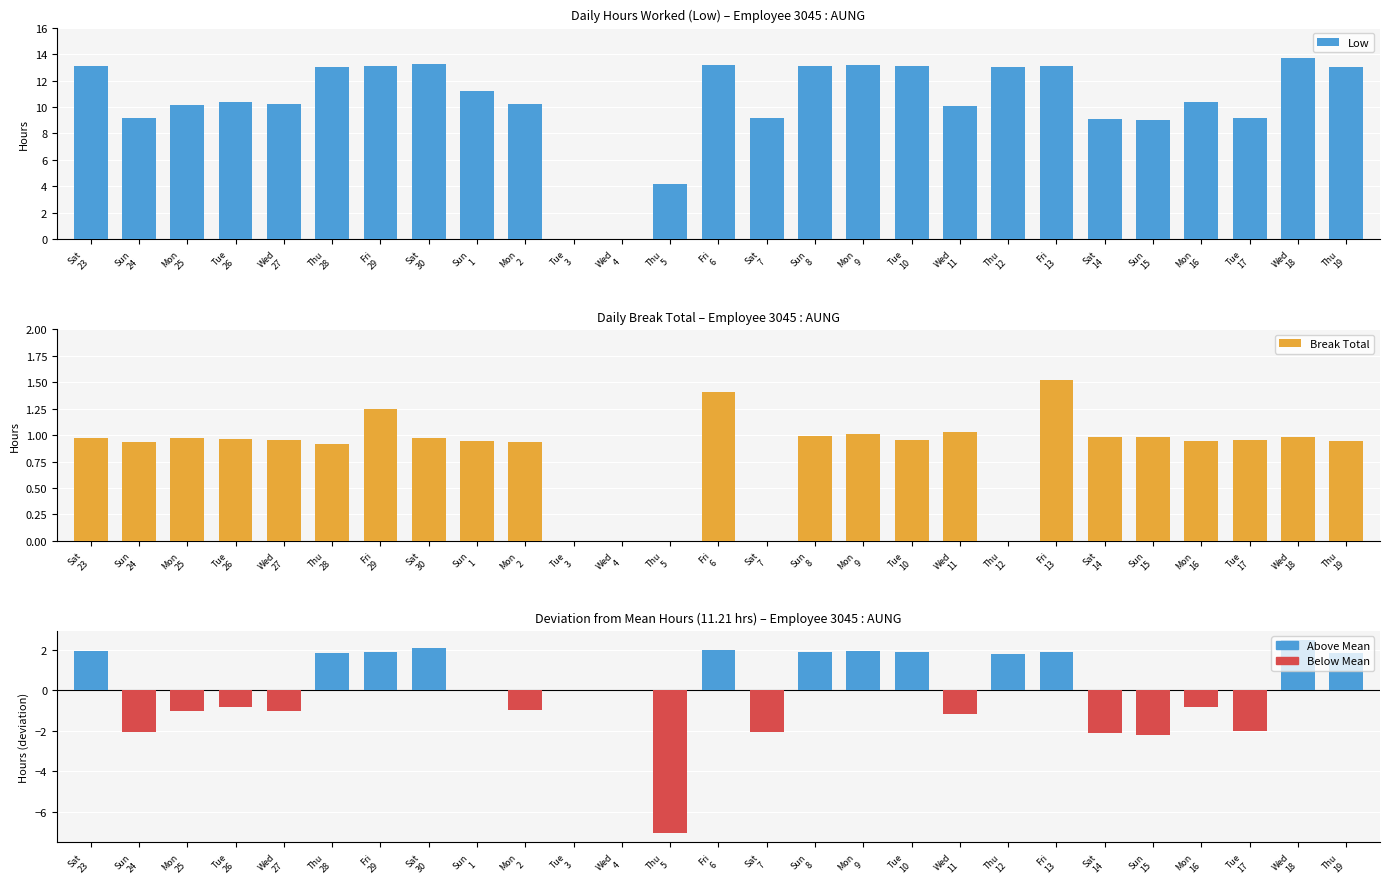

What is the sum of the Low - Mean values at Fri
6 and Fri
29?

3.8